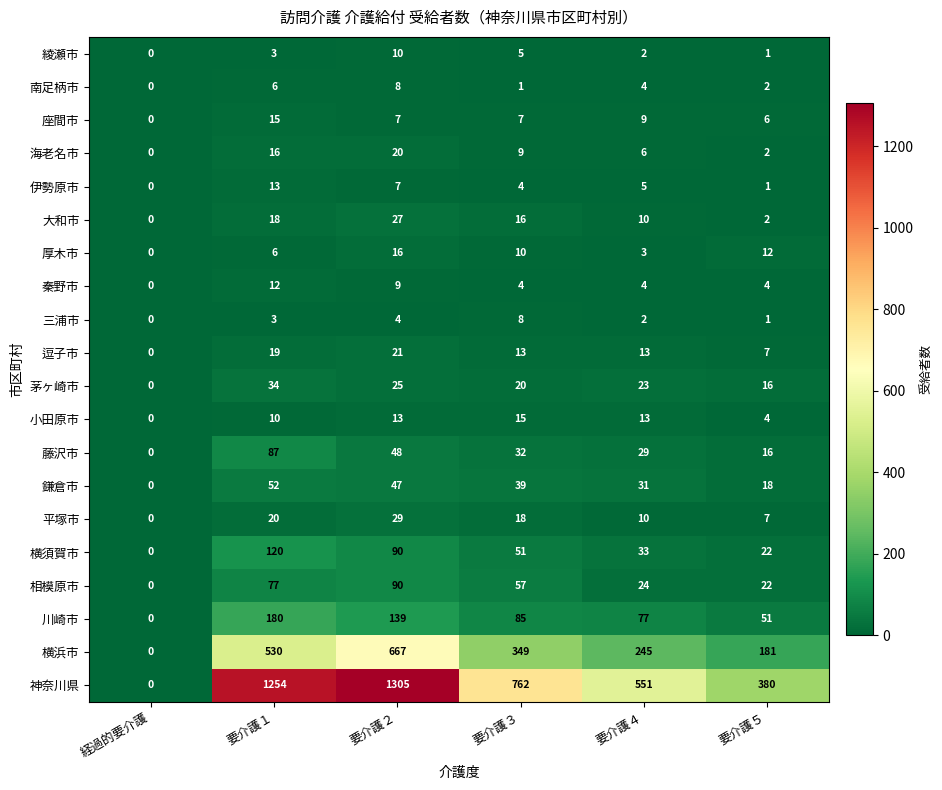

What is the maximum value shown in the chart?

1305